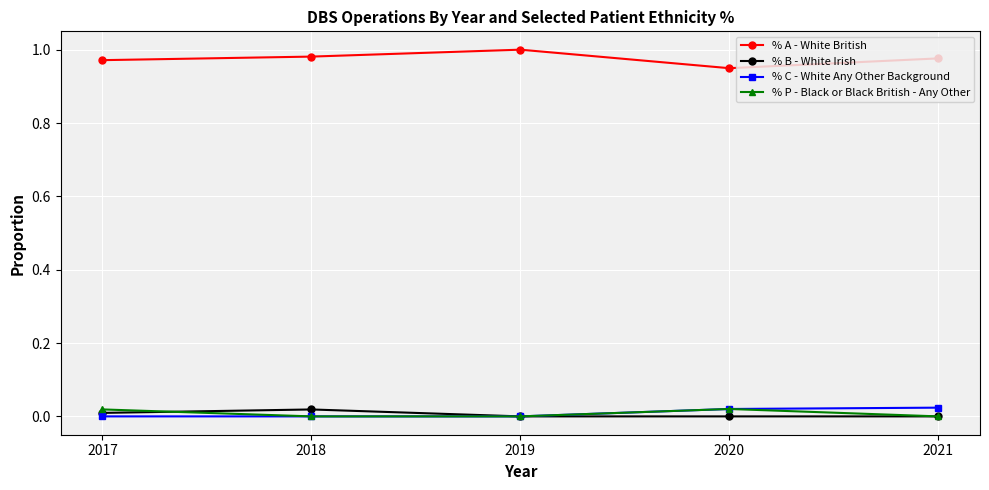

The value of % A - White British at 2019 is 1.0. True or false?

True